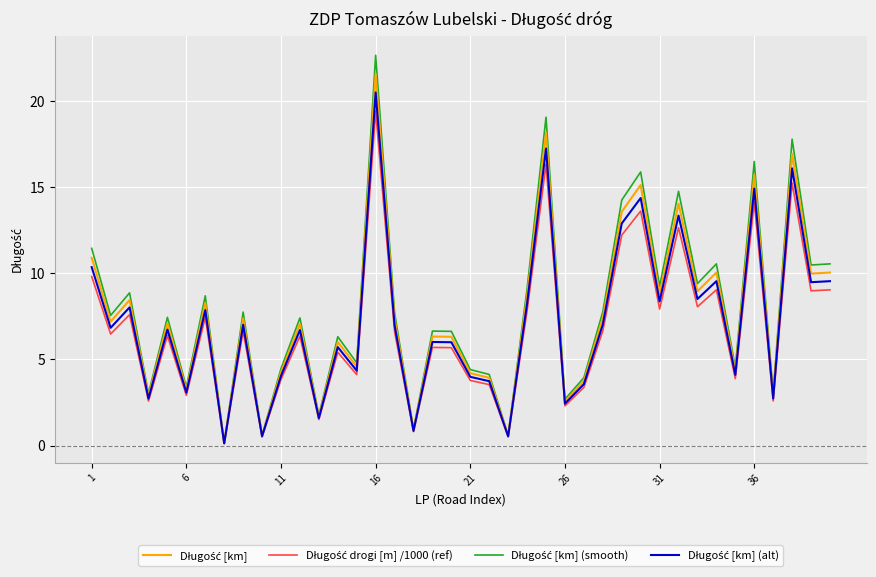

What is the maximum value shown in the chart?

22.7